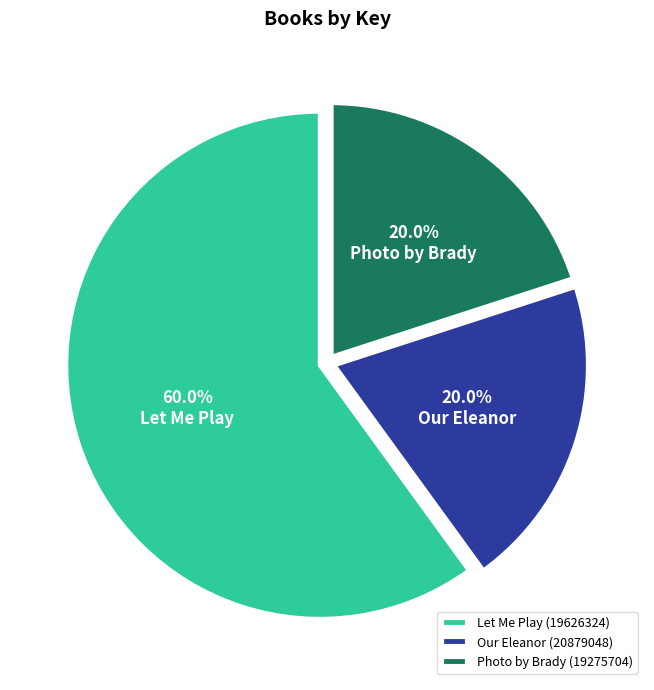

Approximately how many times larger is the value at Photo by Brady (19275704) compared to Let Me Play (19626324)?

0.3